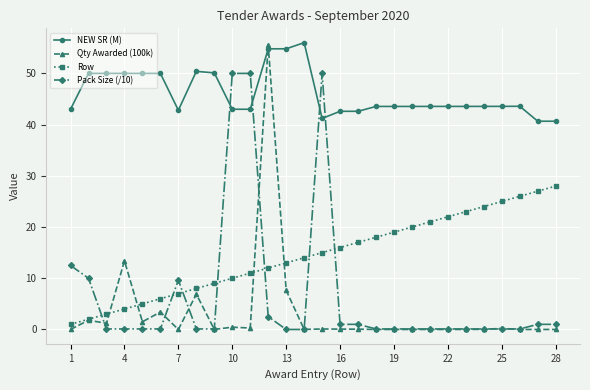

True or false: Row and NEW SR (M) cross at least once.

False